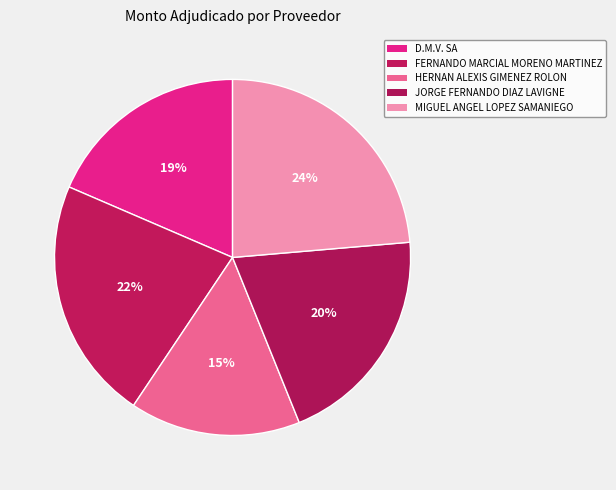

To the nearest percent, what percentage of the pie is D.M.V. SA?

19%